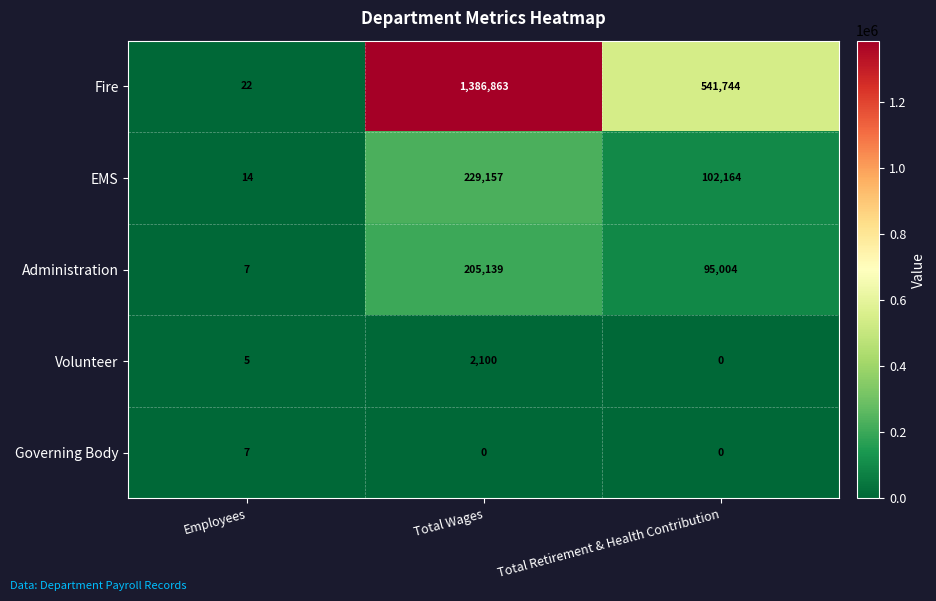

Reading left to right, what are all the values shown in this chart?

Fire: 22	1386863	541744
EMS: 14	229157	102164
Administration: 7	205139	95004
Volunteer: 5	2100	0
Governing Body: 7	0	0